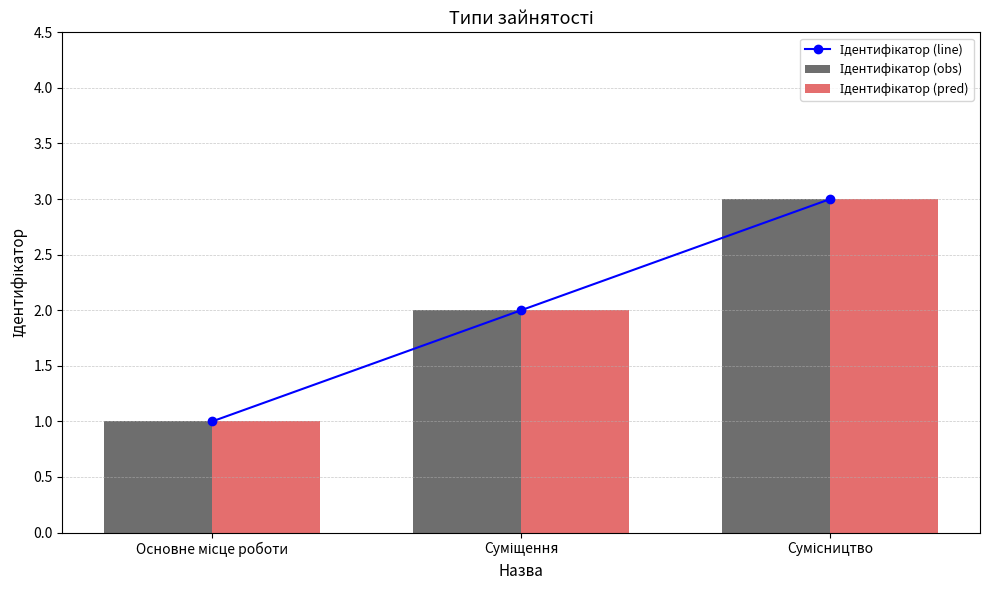

How many groups of bars are there?

3